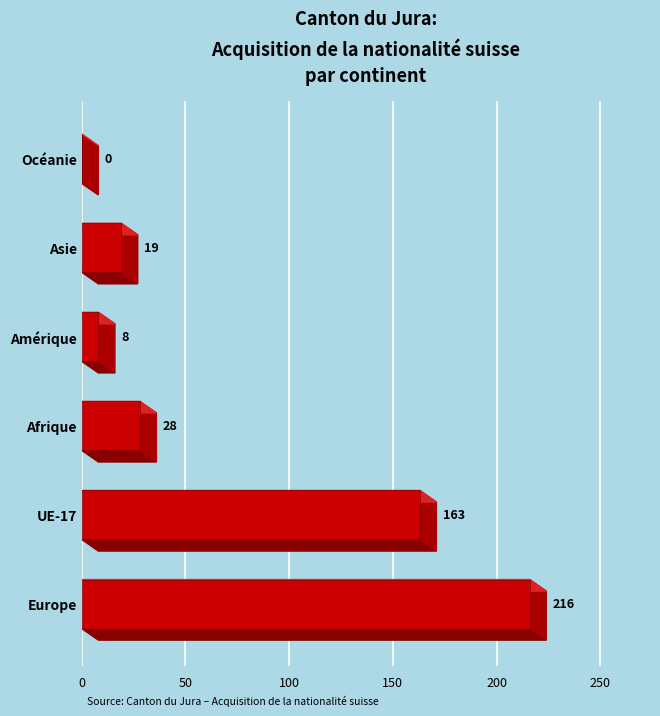

How many data points does each series have?

6